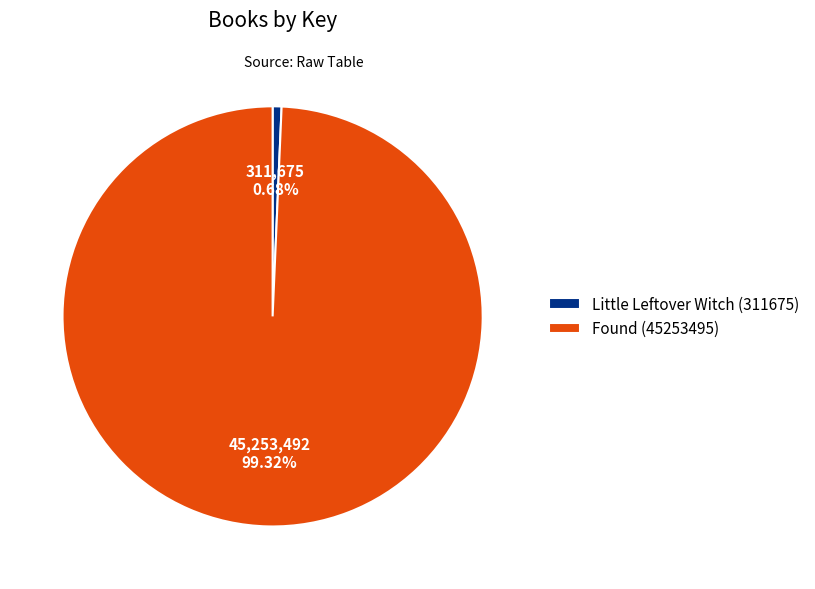

How many slices are in this pie chart?

2